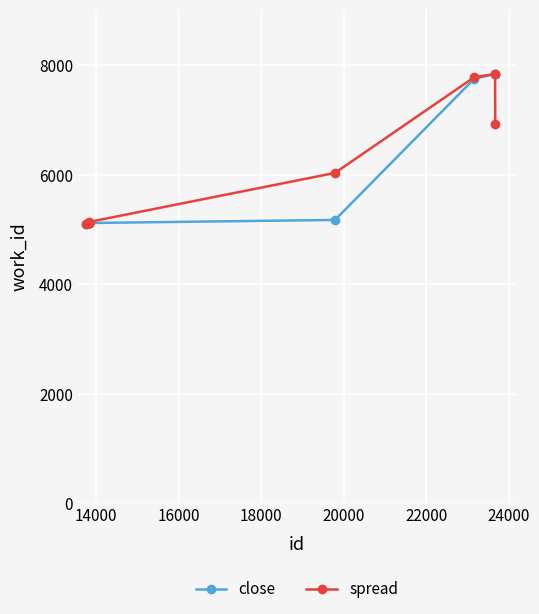

Does the chart have visible grid lines?

Yes